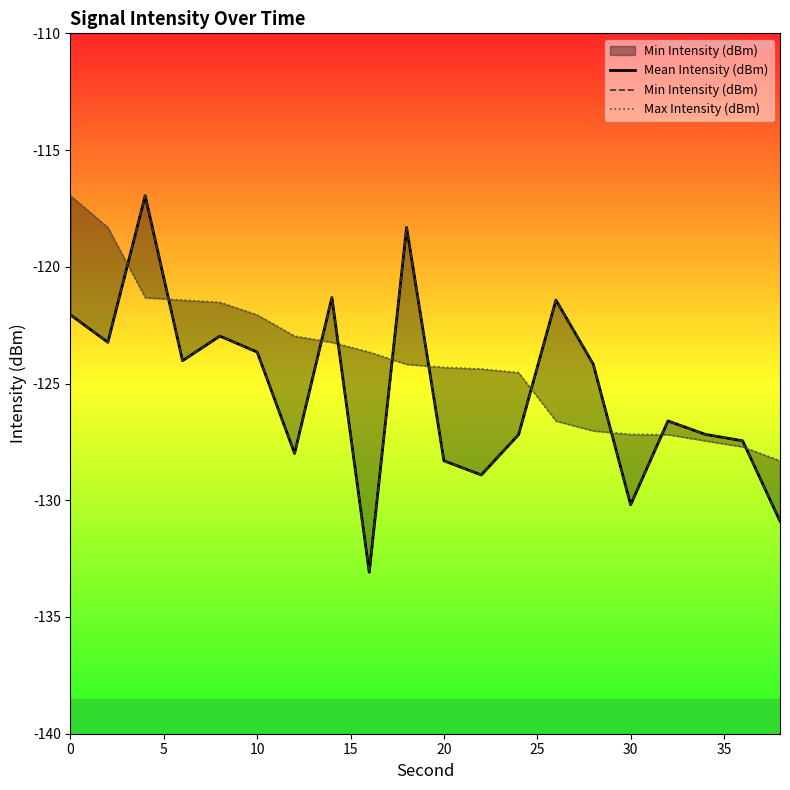

What are all the series names shown in the legend?

Mean Intensity (dBm), Min Intensity (dBm), Max Intensity (dBm)